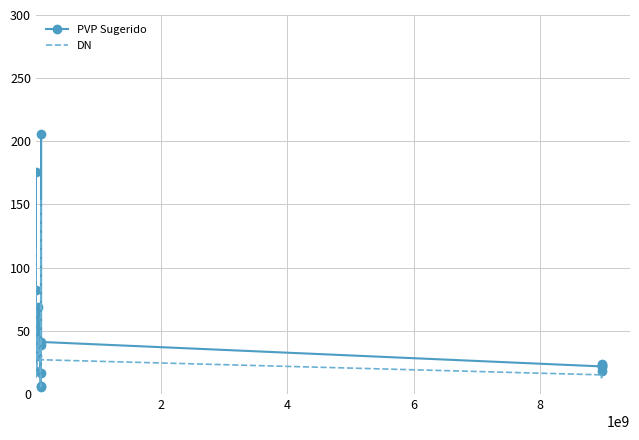

Which series has the largest range (max minus min)?

PVP Sugerido